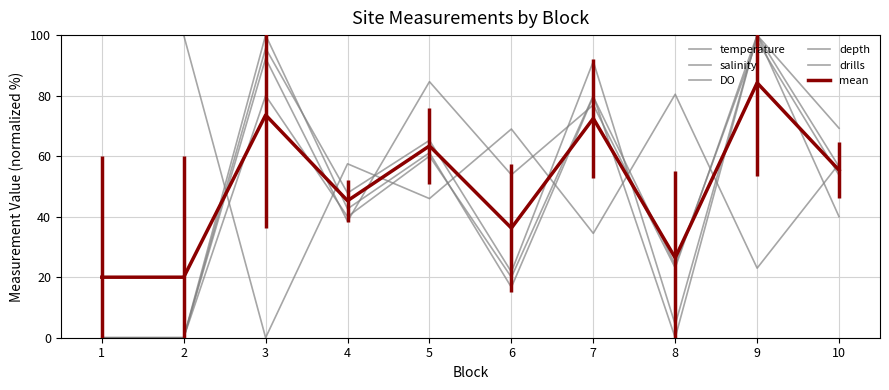

How many interior local peaks does the salinity series have?

4